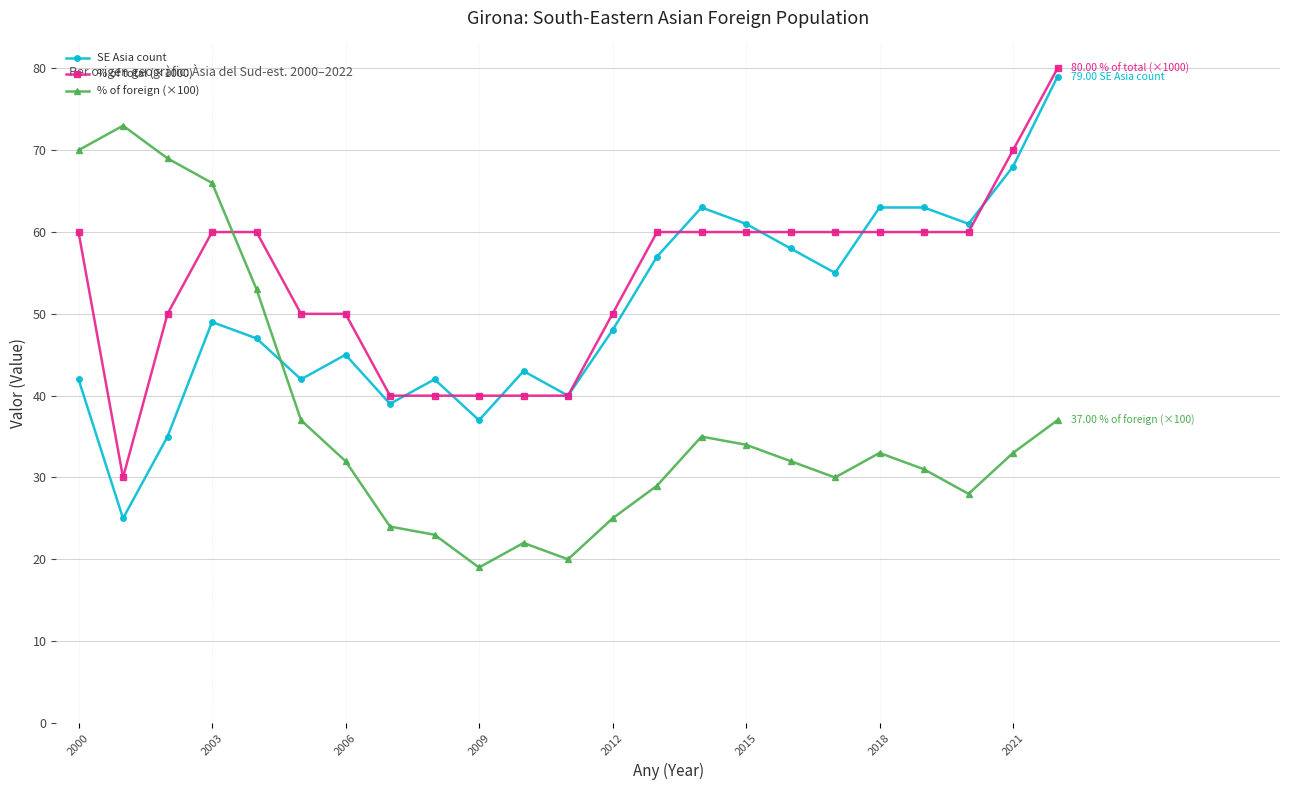

Rank the series by their average value, from lowest to highest.

% of foreign (×100), SE Asia count, % of total (×1000)